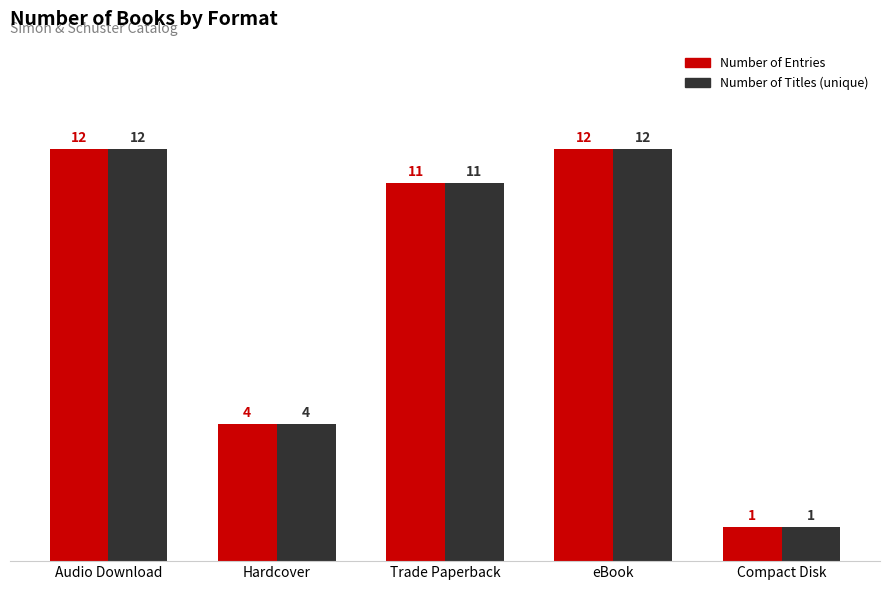

The value of Number of Titles (unique) at Hardcover is 7. True or false?

False